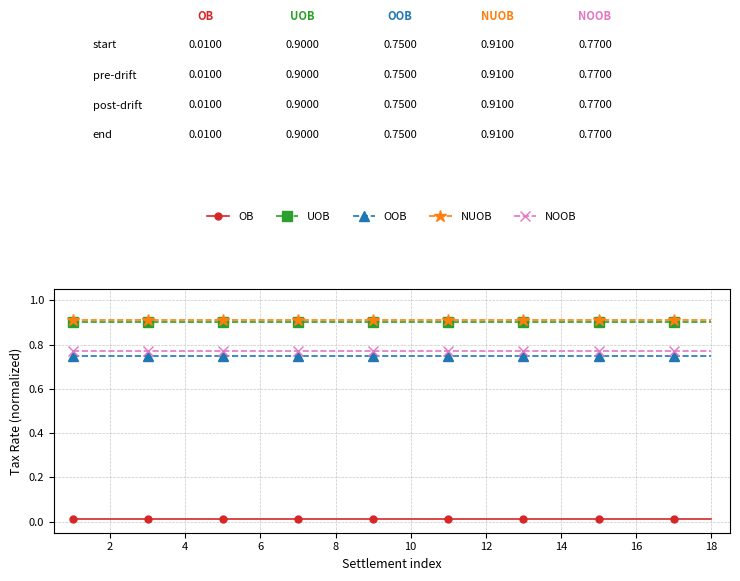

What is the value of the UOB point at the 11th from the left?

0.9